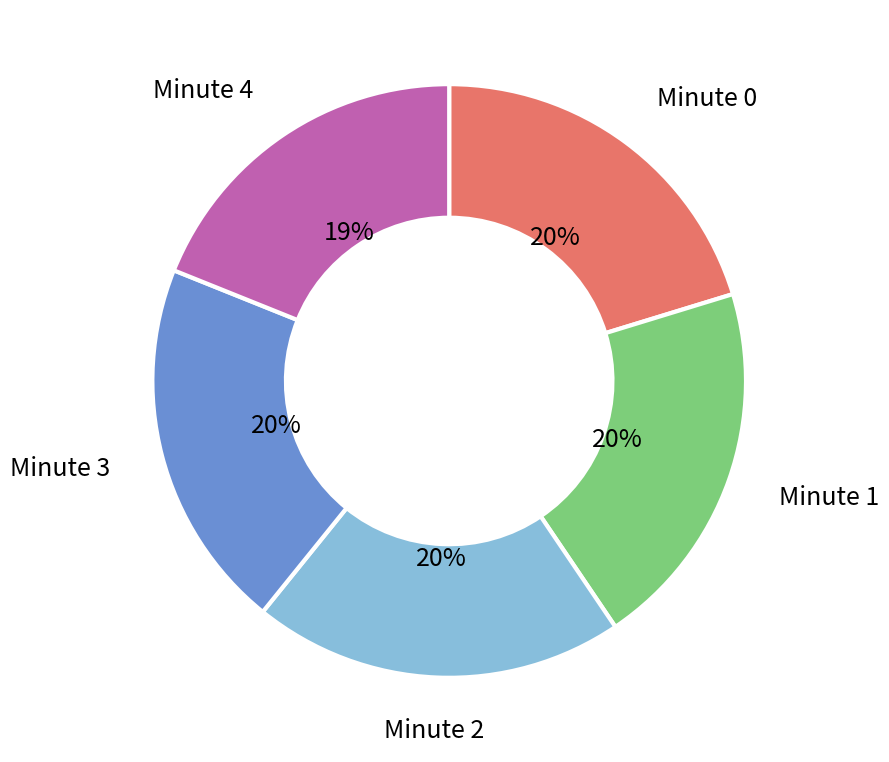

To the nearest percent, what is the average slice percentage?

20%